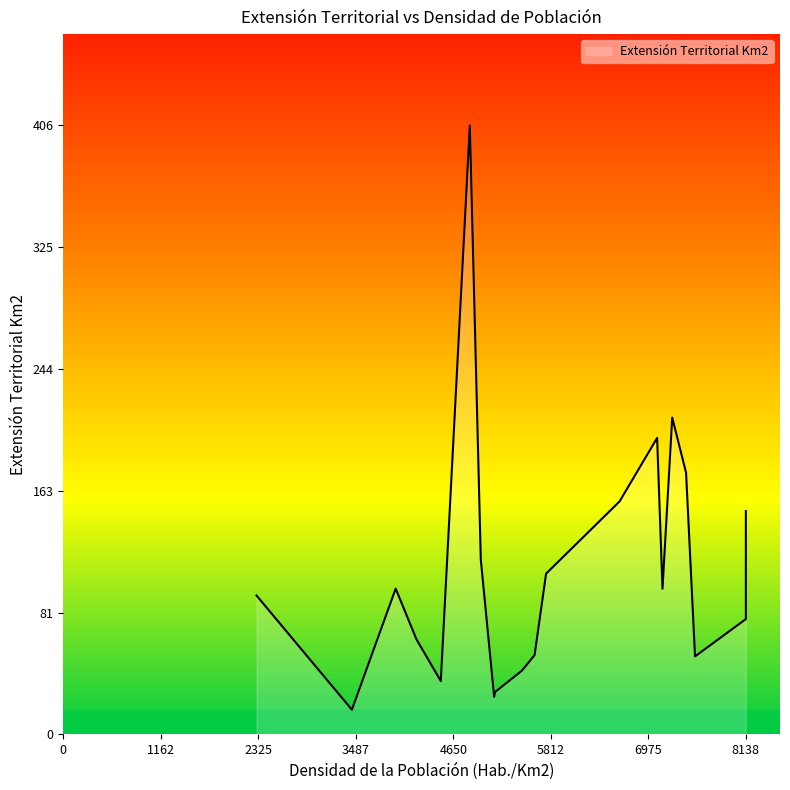

The value at 5467 is 42.5. True or false?

True